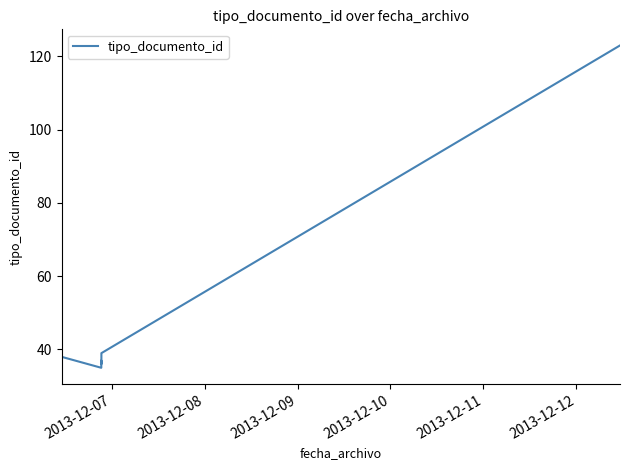

The chart shows a value of 53 at 2013-12-10. True or false?

False